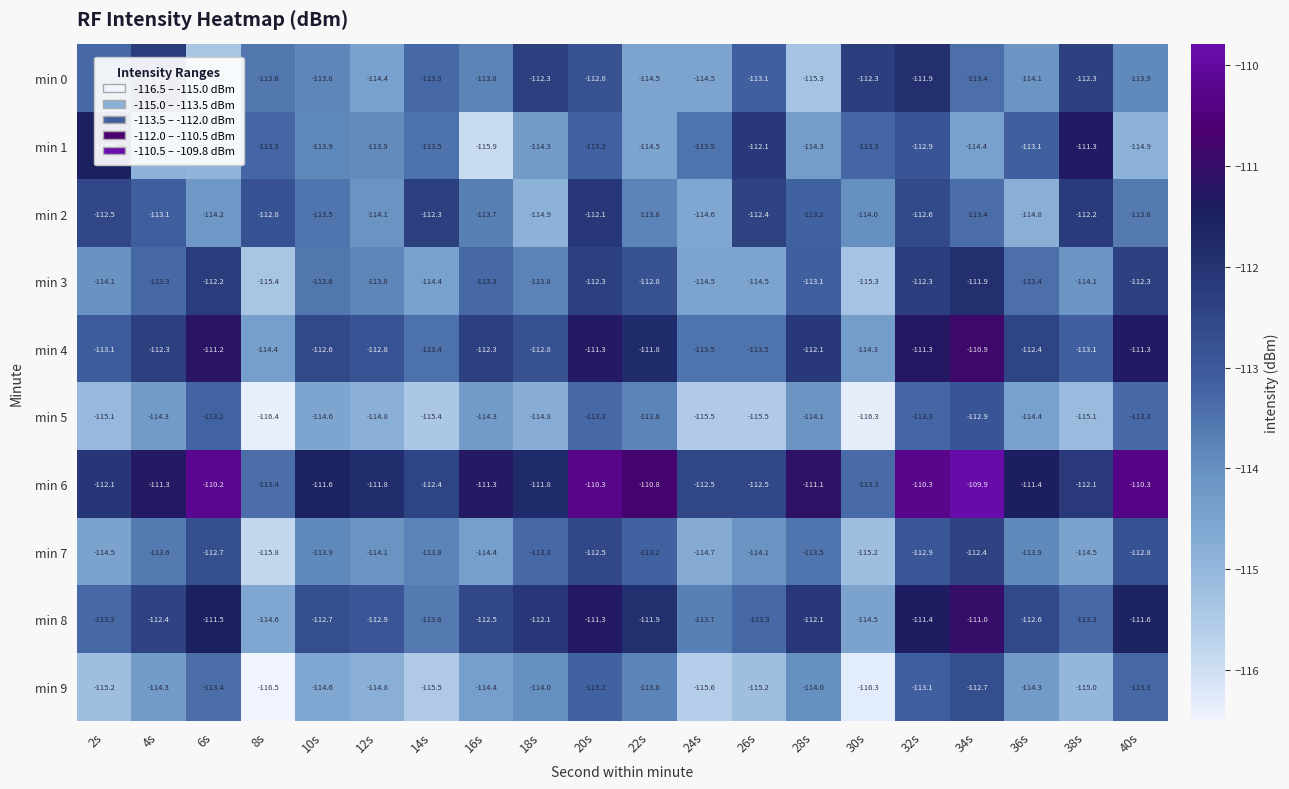

What is the average value of the min 0 series?

-113.5